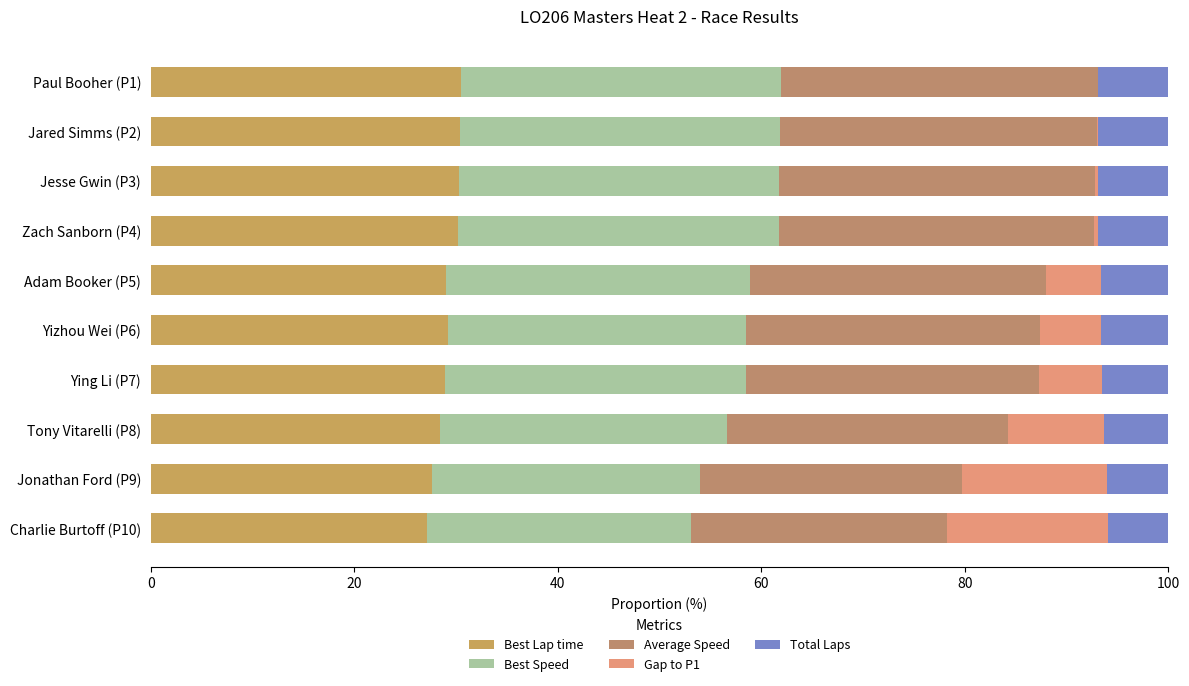

Count the number of categories in the chart.

10